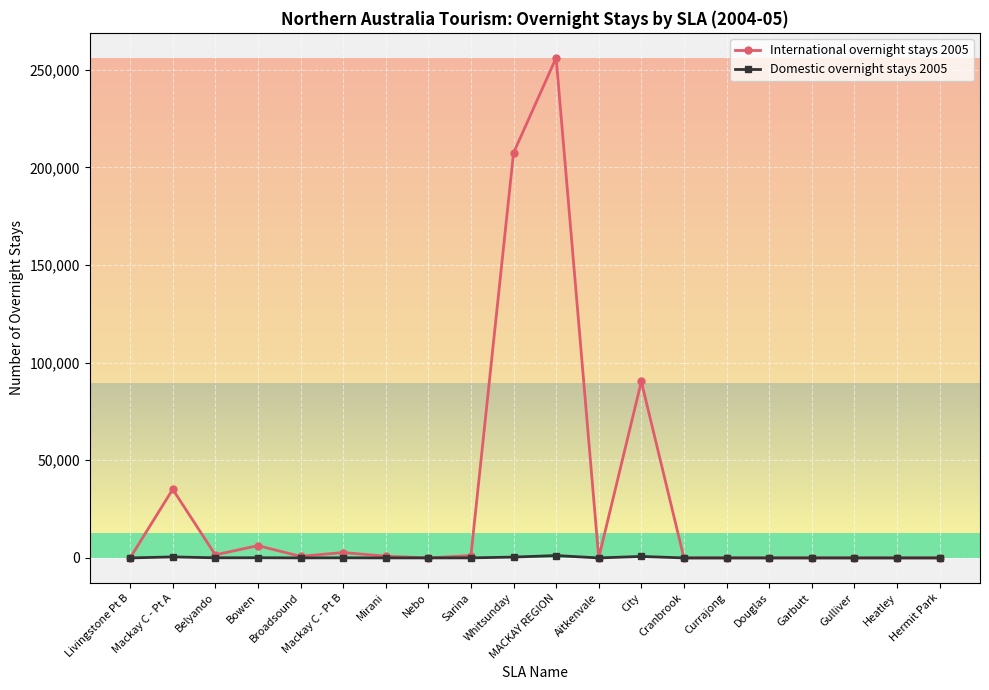

What is the maximum value for International overnight stays 2005?

256038.5